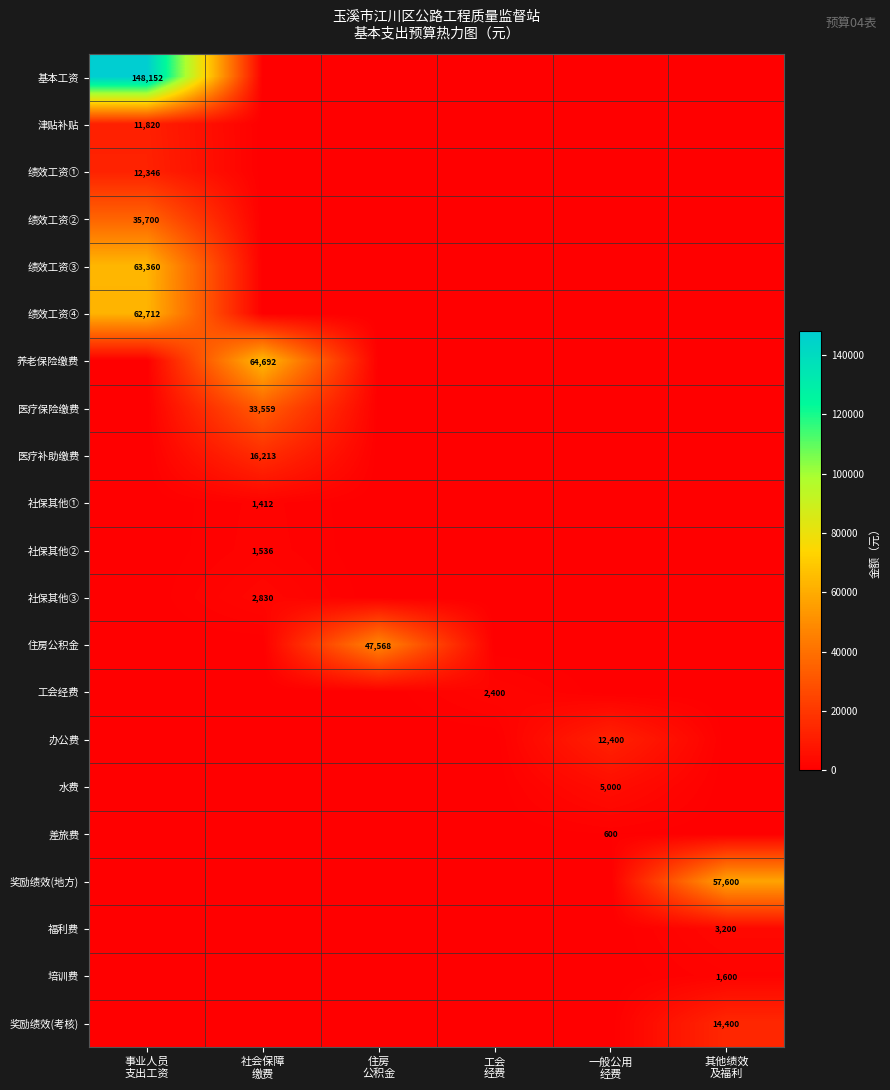

The 医疗保险缴费 series shows 0.0 at 一般公用 经费. True or false?

True